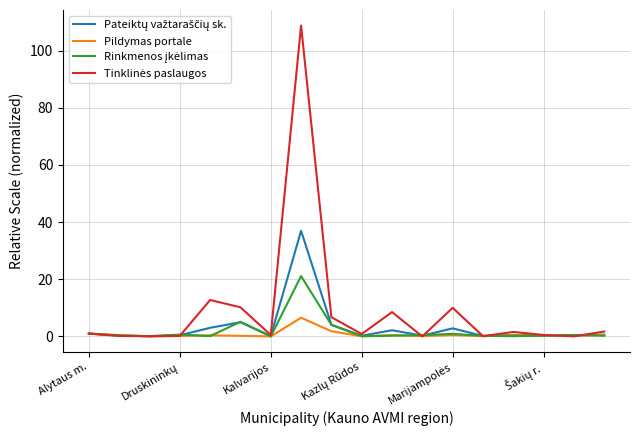

What is the greatest value displayed?

108.8